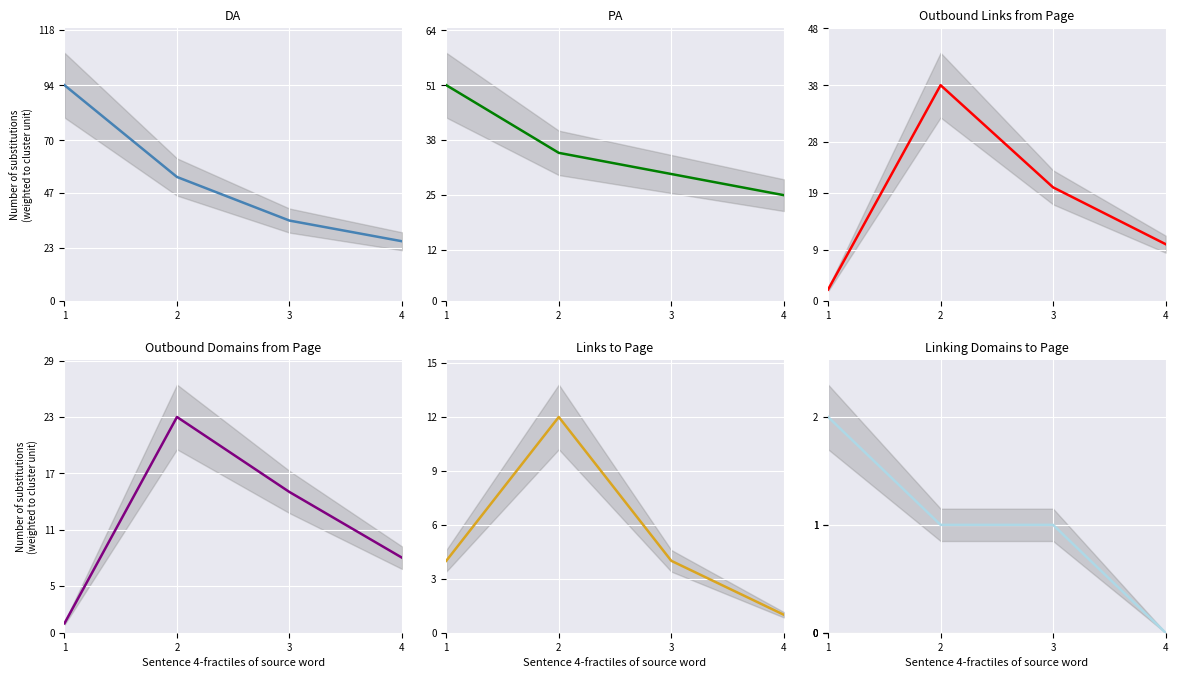

Which category has the highest value across all series?

1